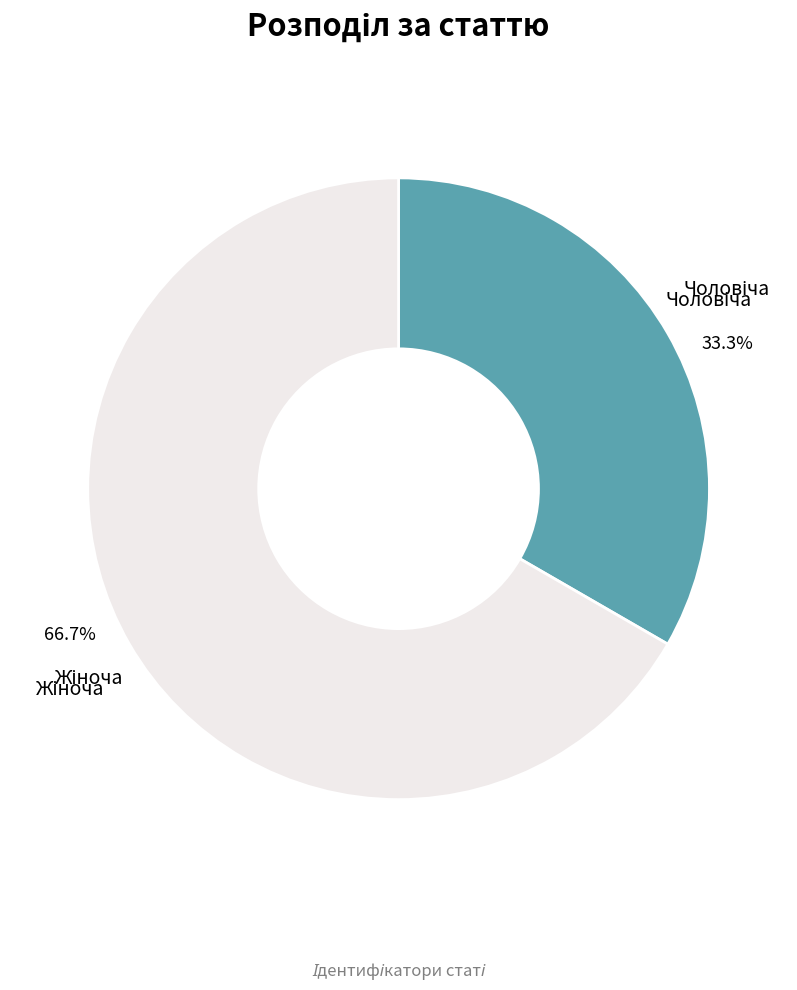

How many slices are in this pie chart?

2